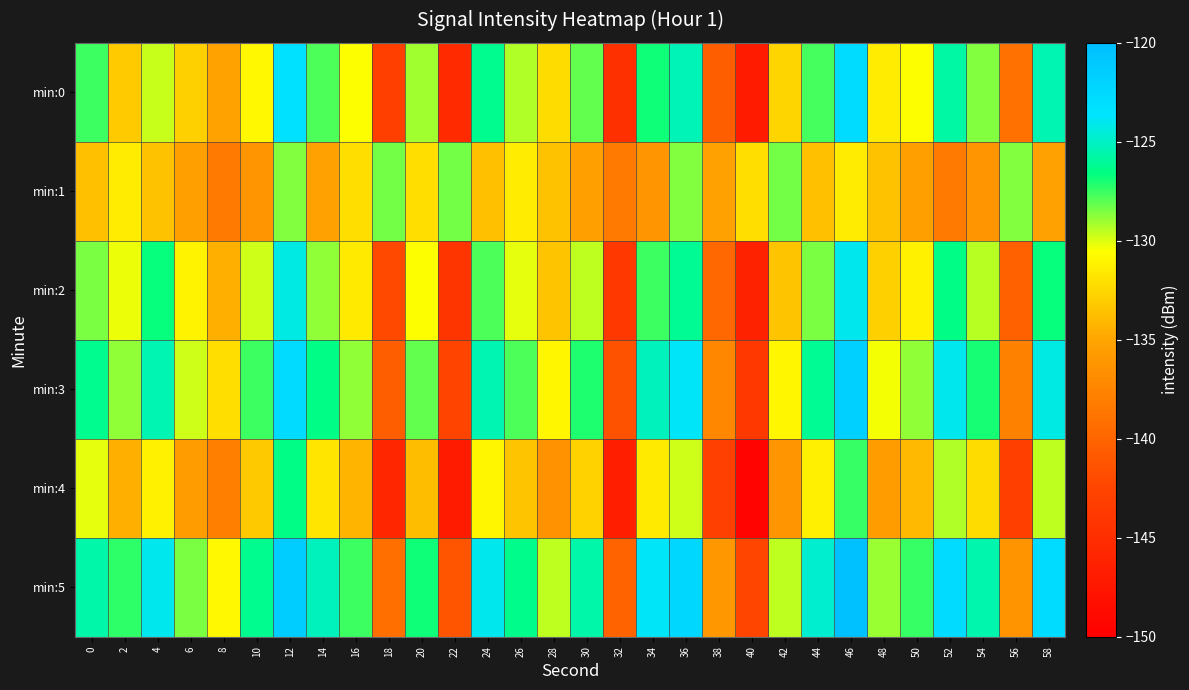

At which category does the chart reach its peak across all series?

46